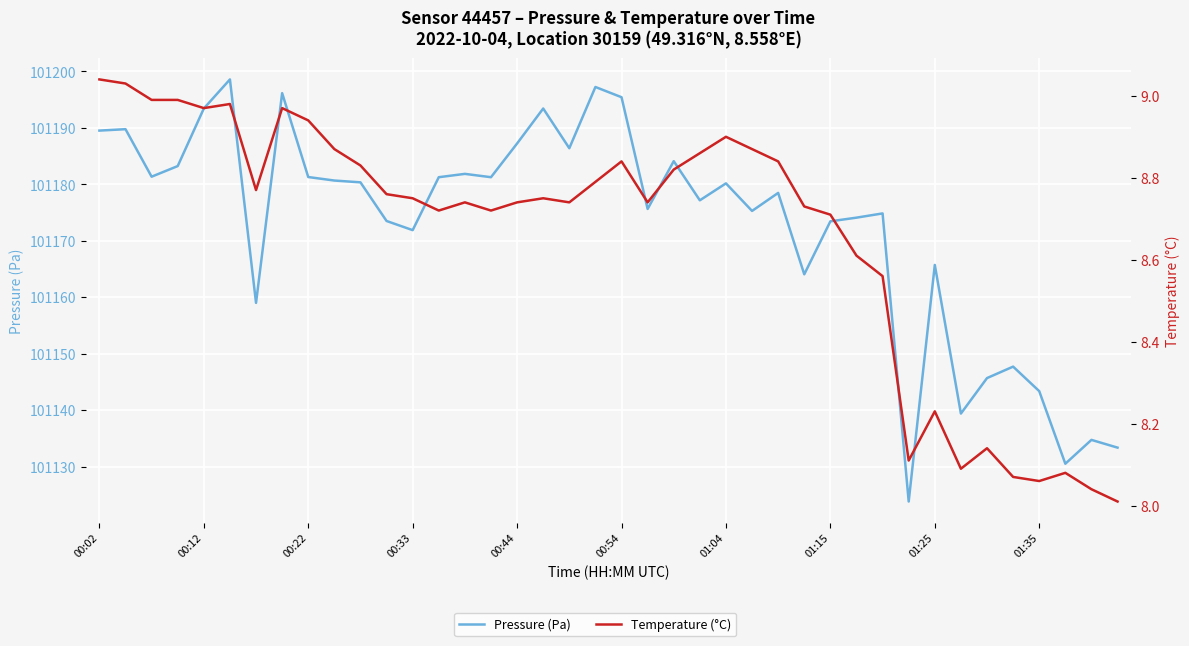

Between 37 and 11, which is larger?

11